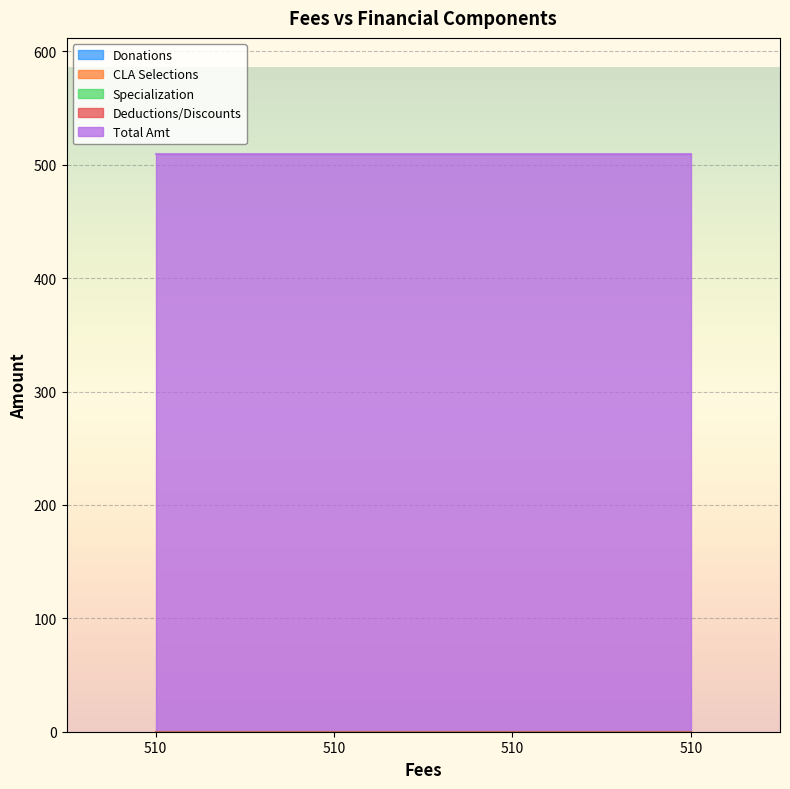

True or false: Specialization and Total Amt intersect in this chart.

False